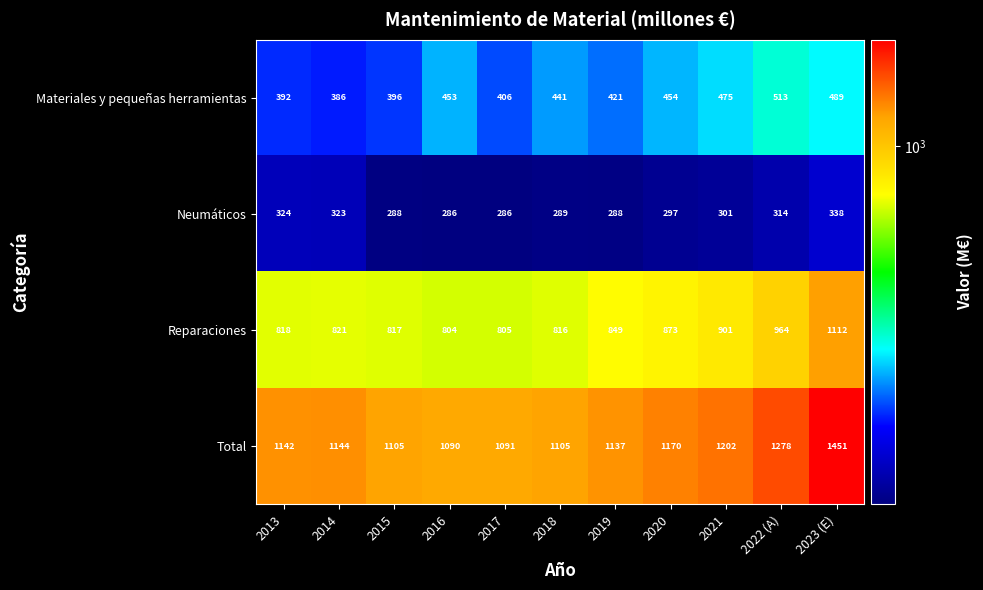

What is the spread (max minus min) of values at 2016?

804